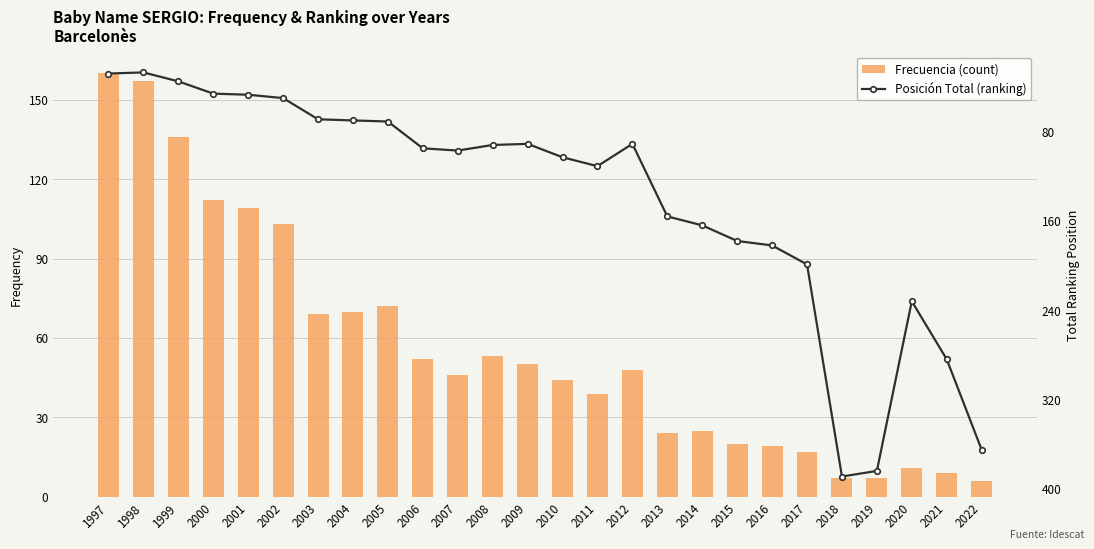

Rank the series by their maximum value, from highest to lowest.

Posición Total (ranking), Frecuencia (count)